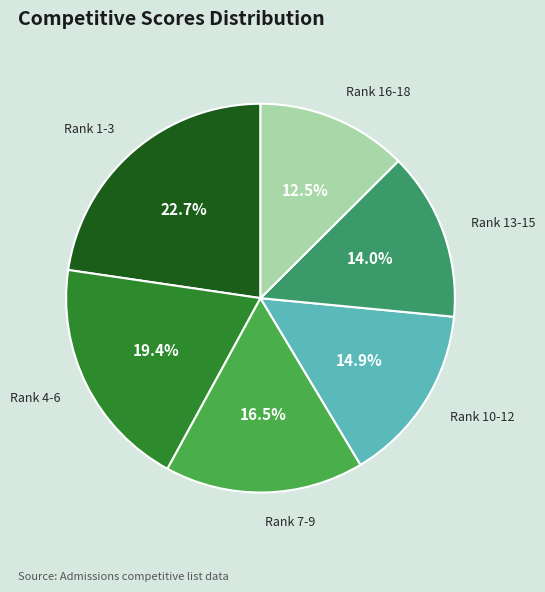

Which category has the biggest portion of the pie?

Rank 1-3